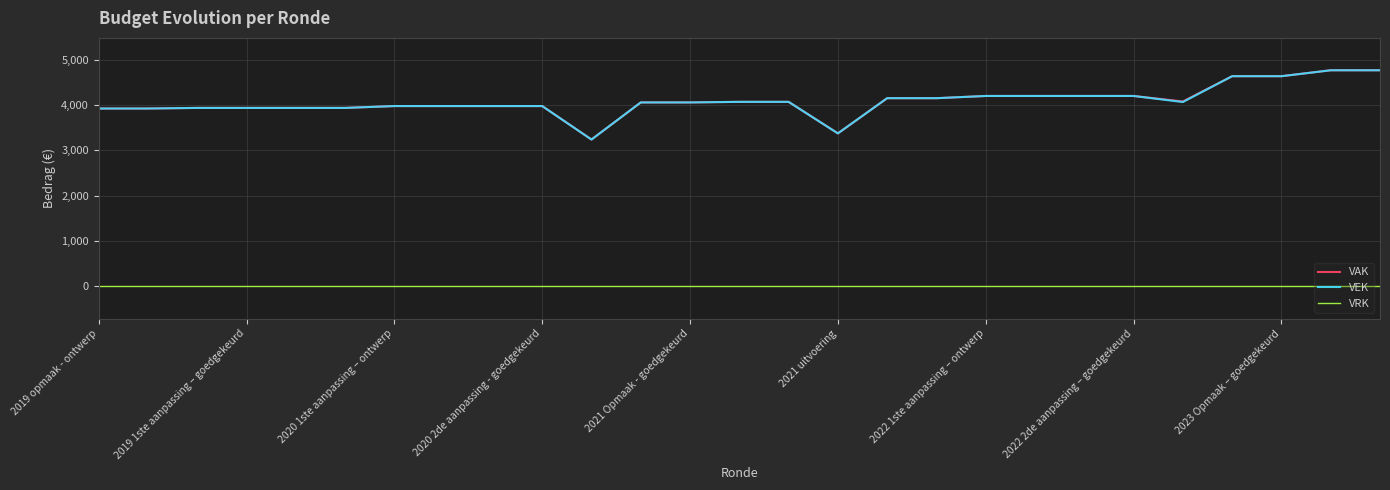

True or false: VEK and VRK cross at least once.

False